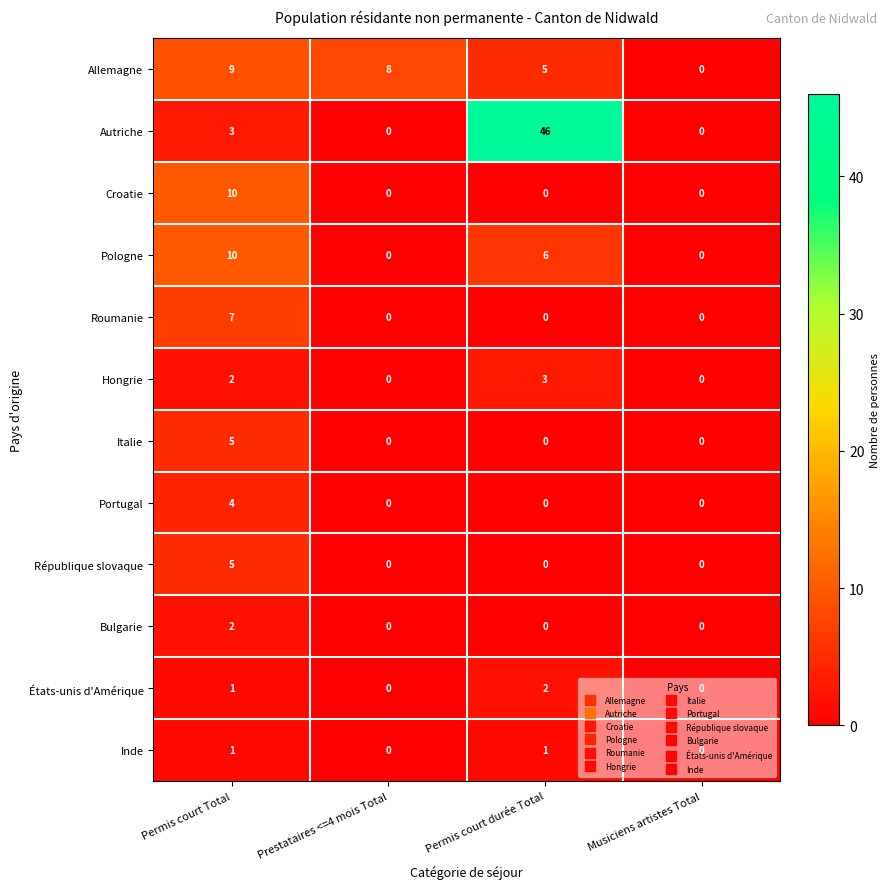

How many Croatie values are between 0 and 10?

4